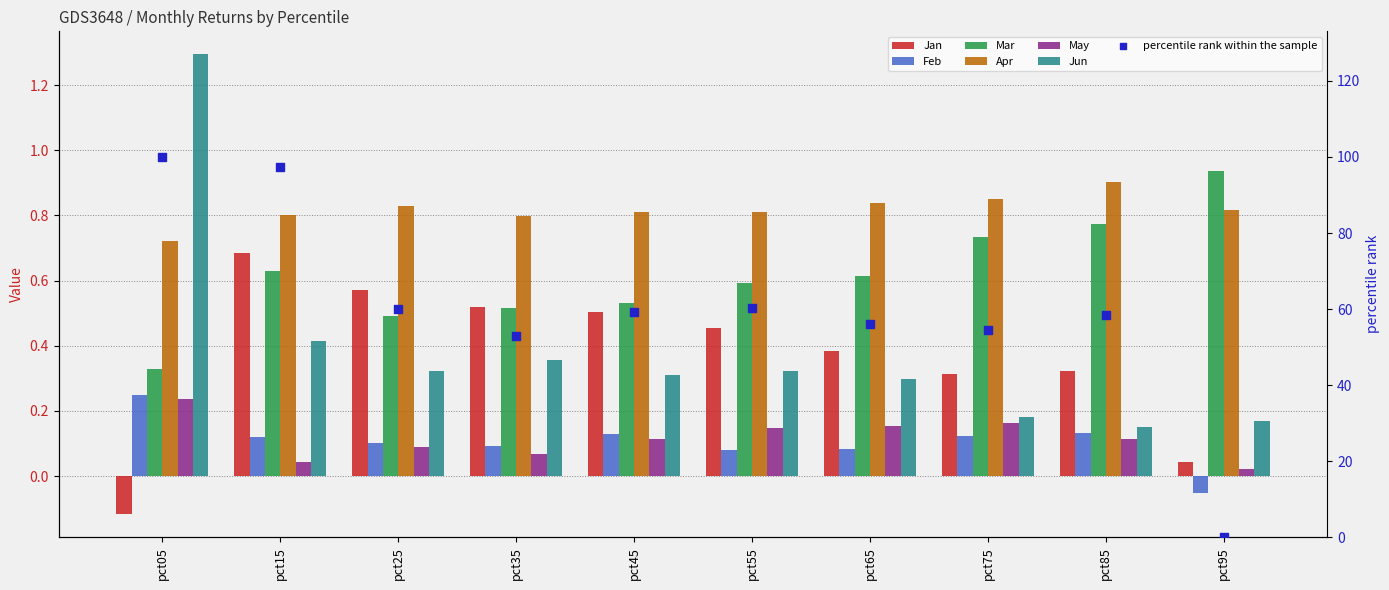

Is the value of Feb at pct85 greater than the value of Jun at pct75?

No